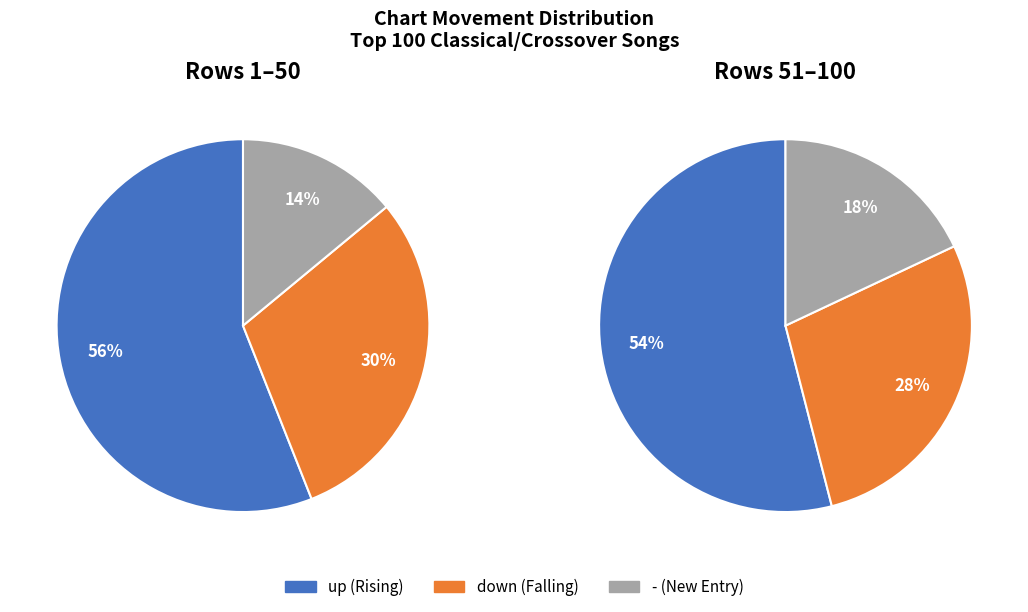

Approximately how many times larger is the value at new compared to down?

0.6